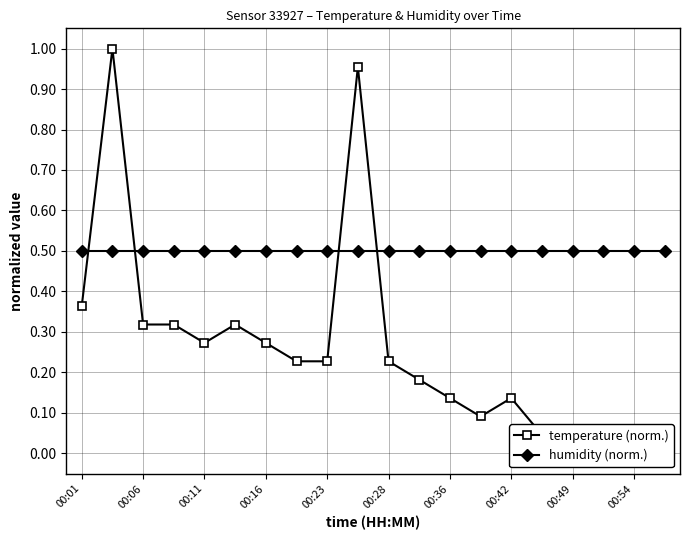

List the series in order of their overall mean, highest first.

humidity (norm.), temperature (norm.)